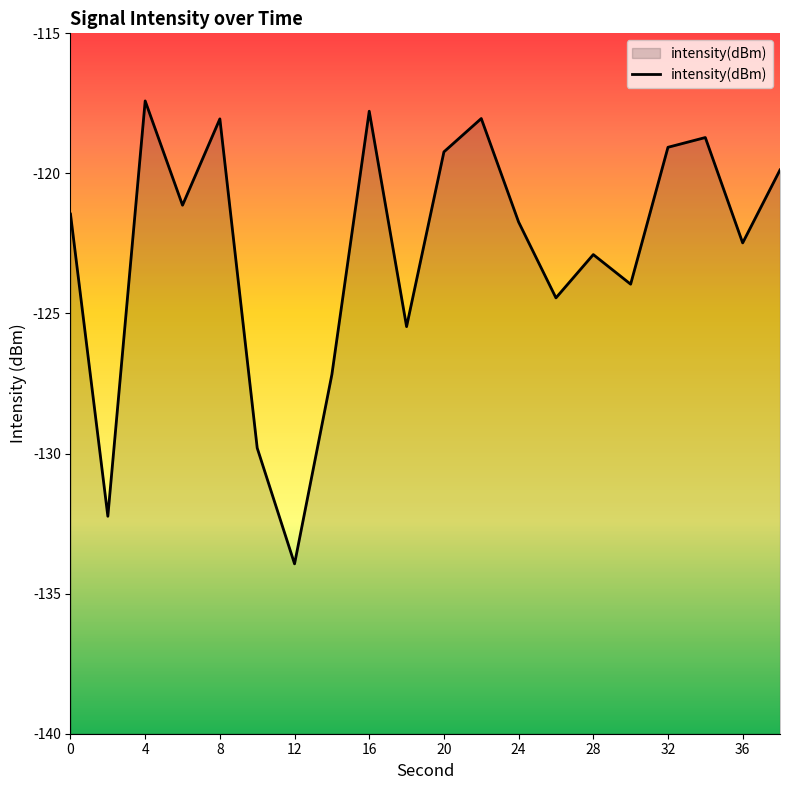

True or false: the data shows -202.8 at 32.

False